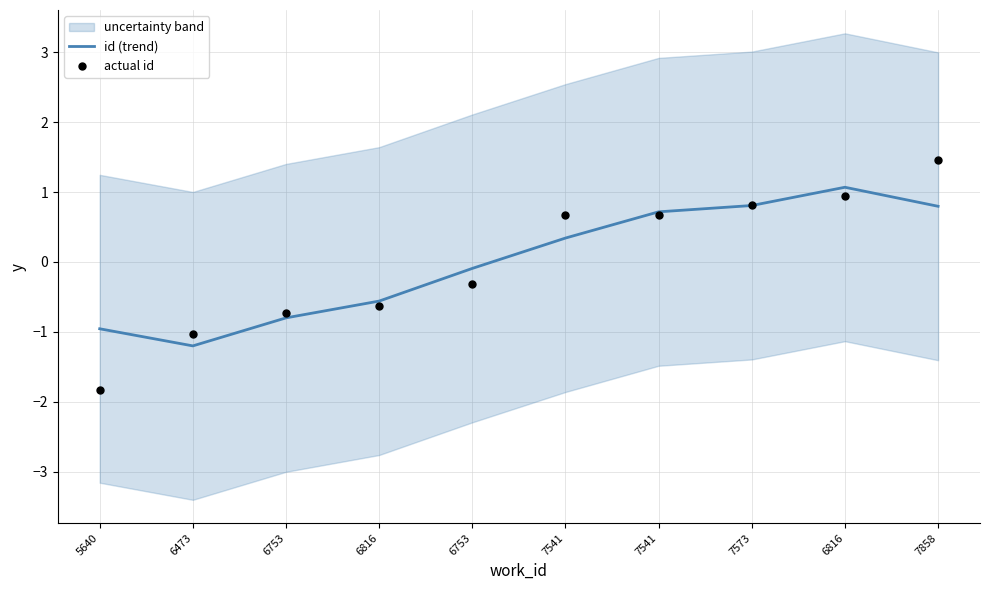

Which series contains the highest Y value?

actual id